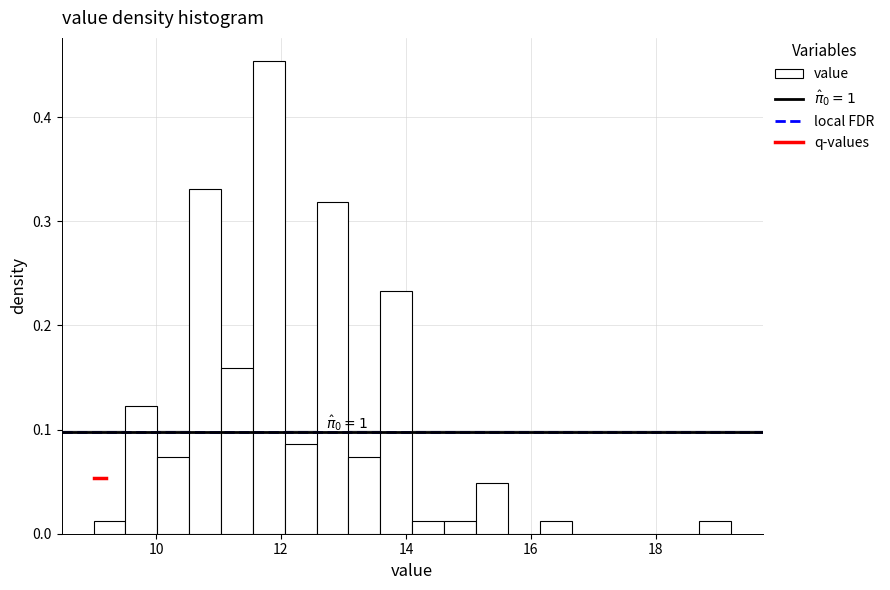

Around what value on the x-axis is the tallest bar? Give the approximate position of its centre, as read against the axis.

11.8